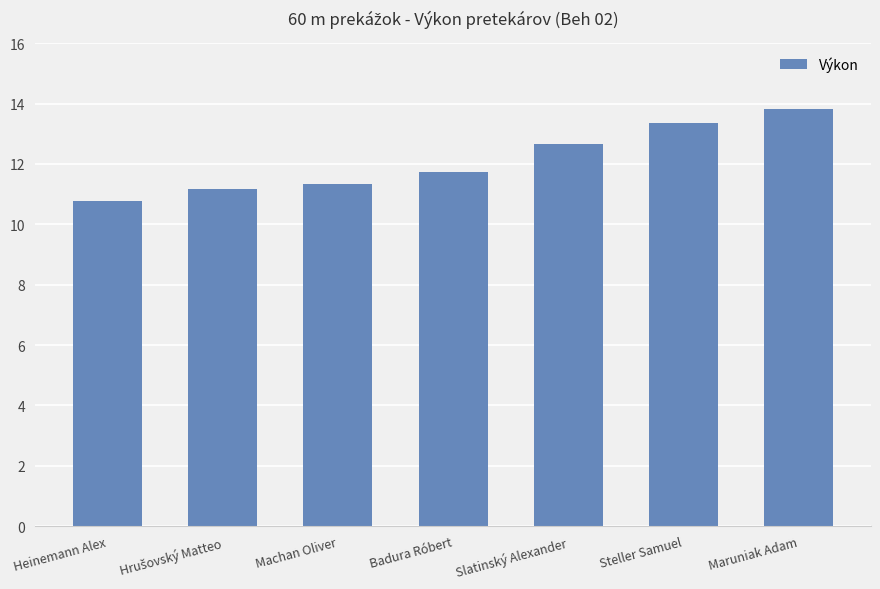

What is the smallest value displayed?

10.8